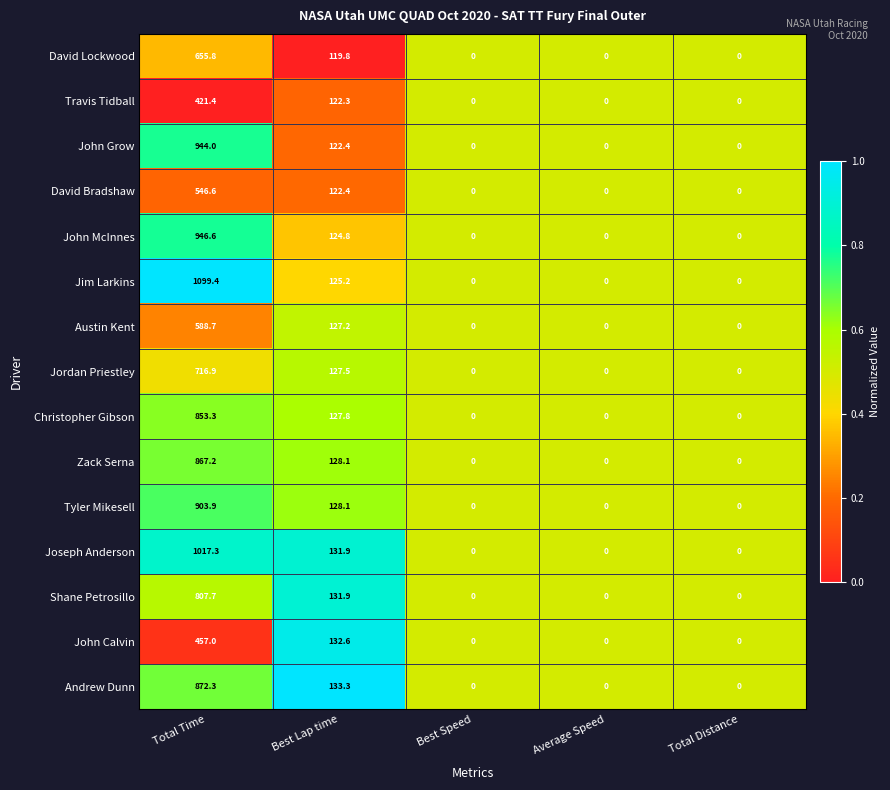

Which category has the highest value in the Andrew Dunn series?

Total Time